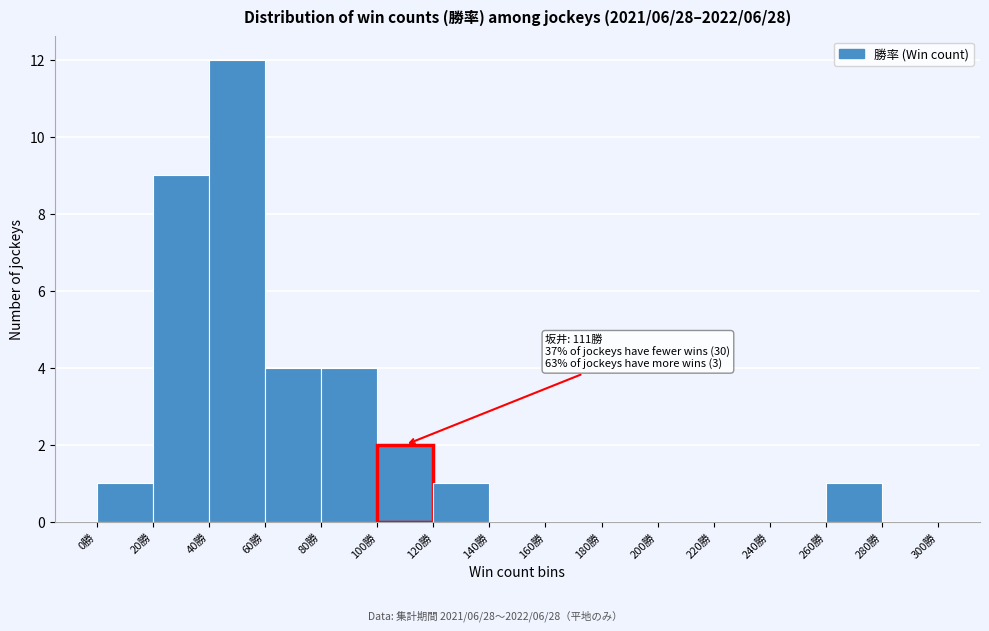

Which range on the x-axis has the tallest bar?

40 to 60